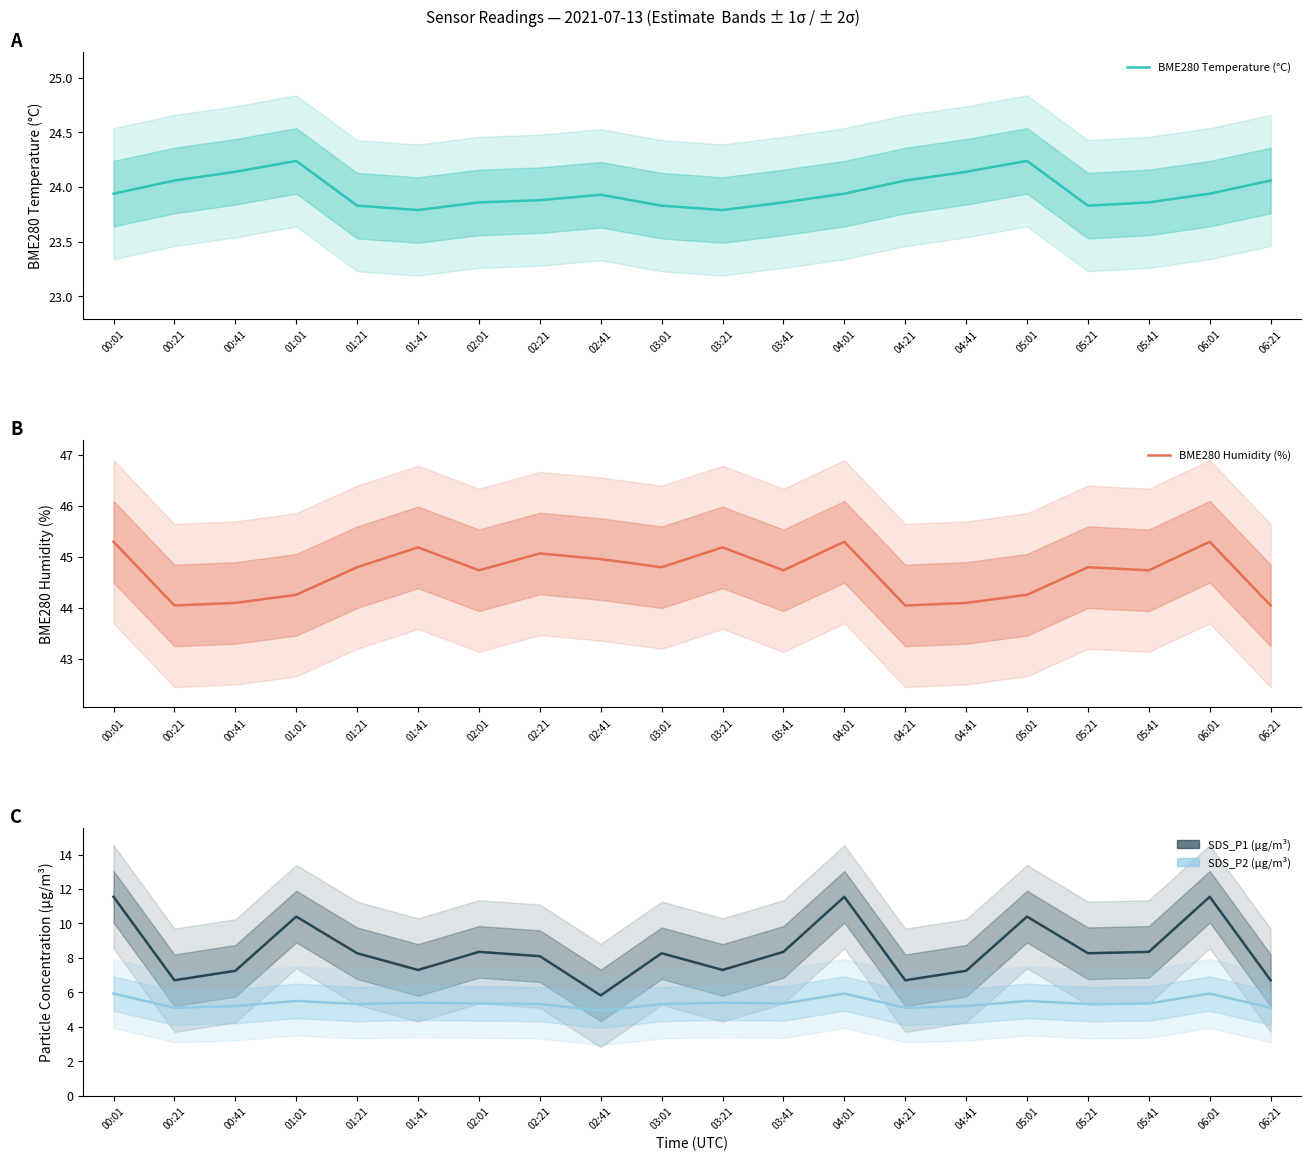

What is the label of the 2nd point from the left?

00:21